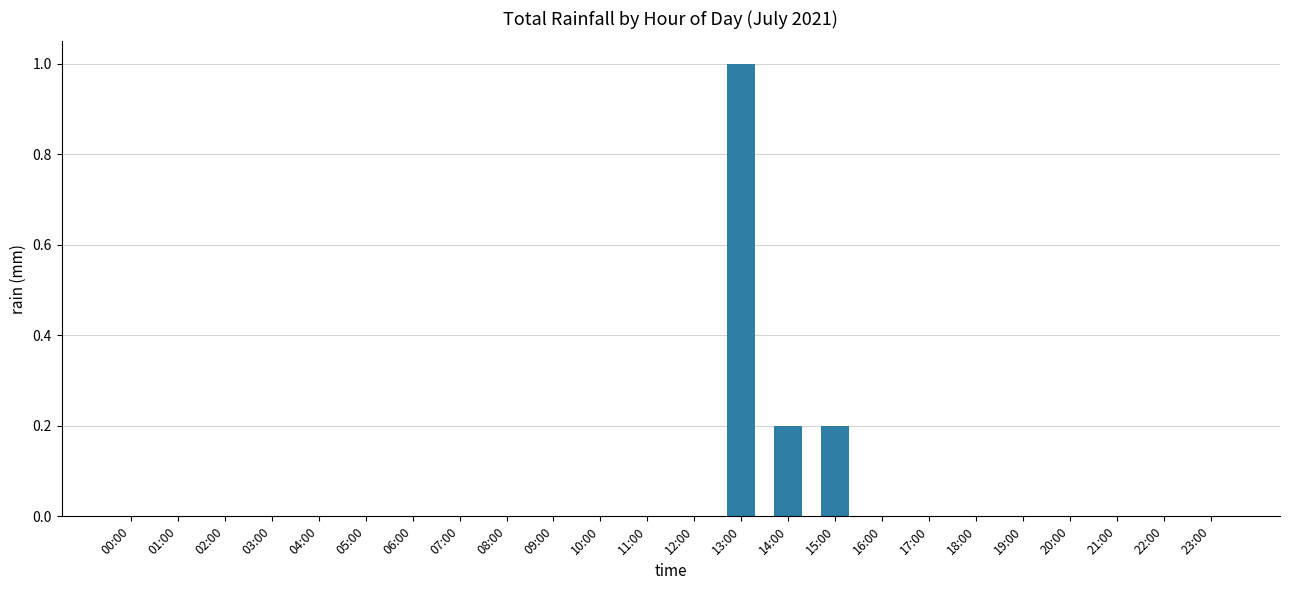

Is it true that the value at 17:00 is -0.6?

False